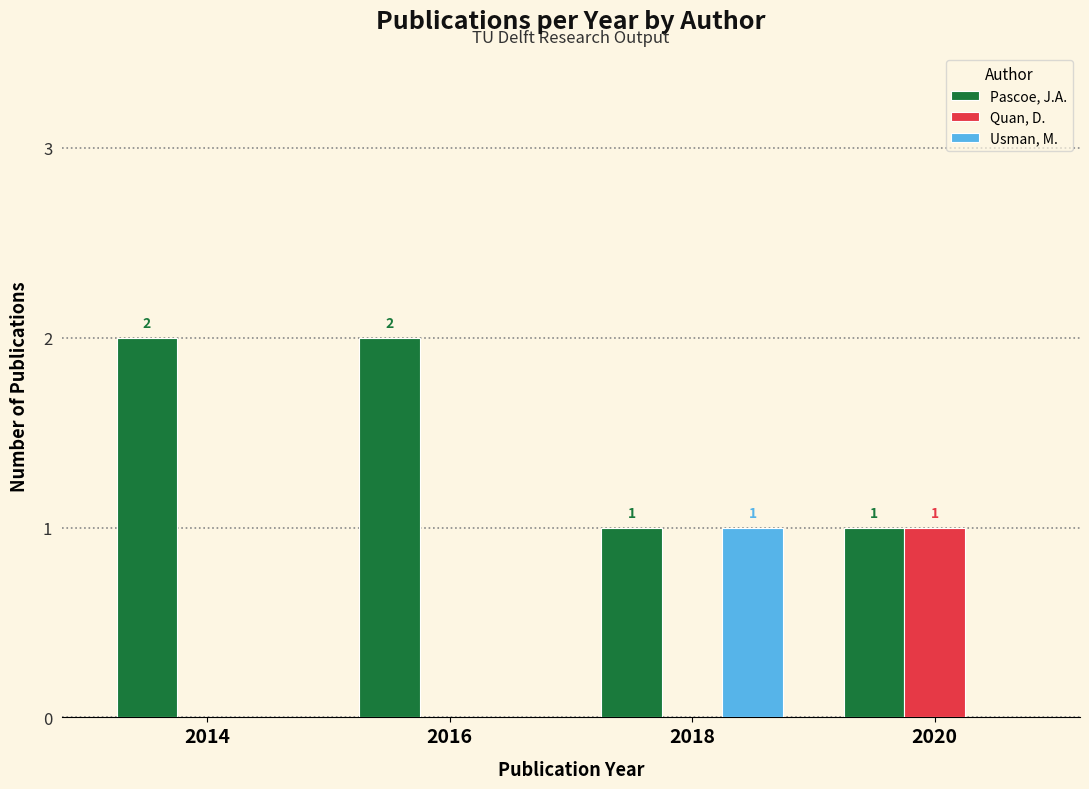

The value of Pascoe, J.A. at 2020 is 1. True or false?

True